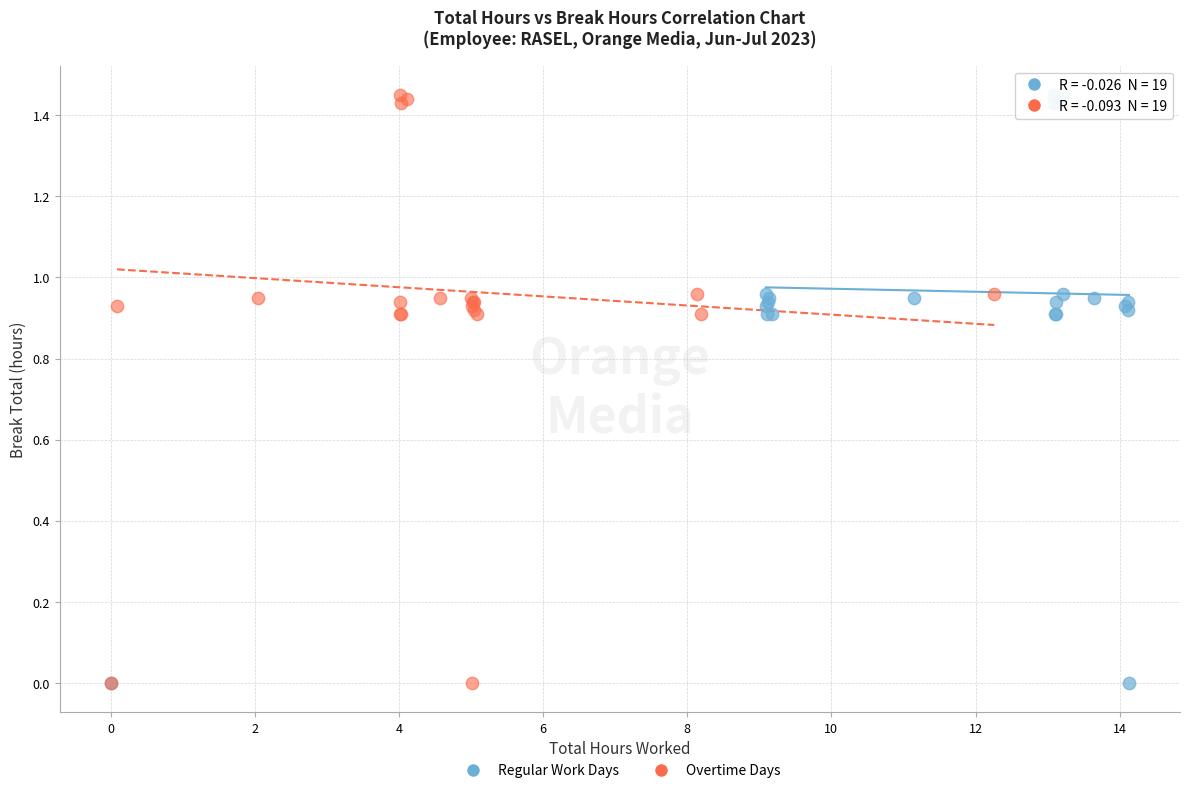

What are all the series names shown in the legend?

Regular Work Days, Overtime Days